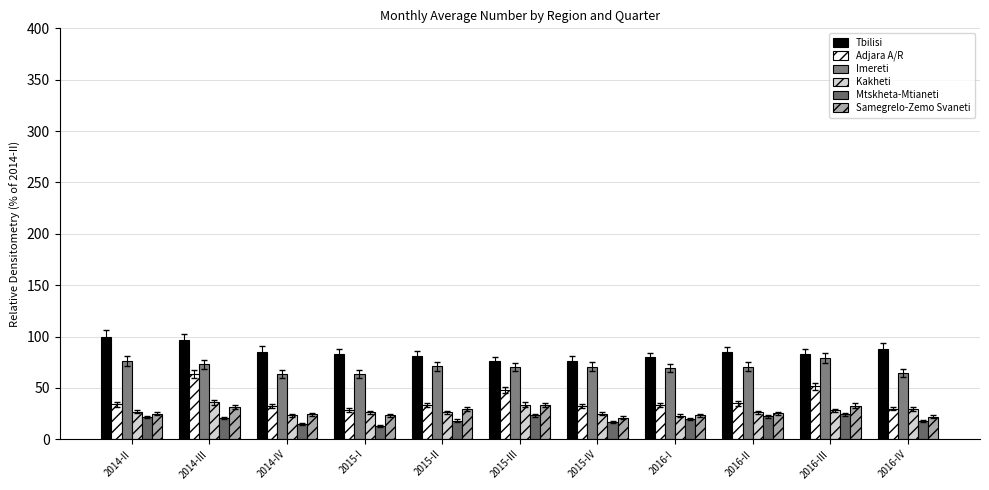

What is the value of the Adjara A/R bar at the 2nd from the left?

63.5